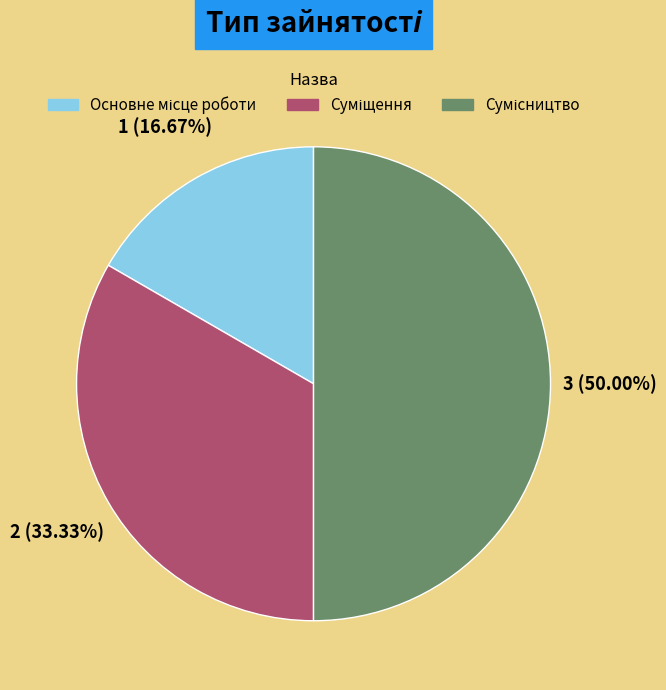

To the nearest percent, what portion does Основне місце роботи represent?

17%